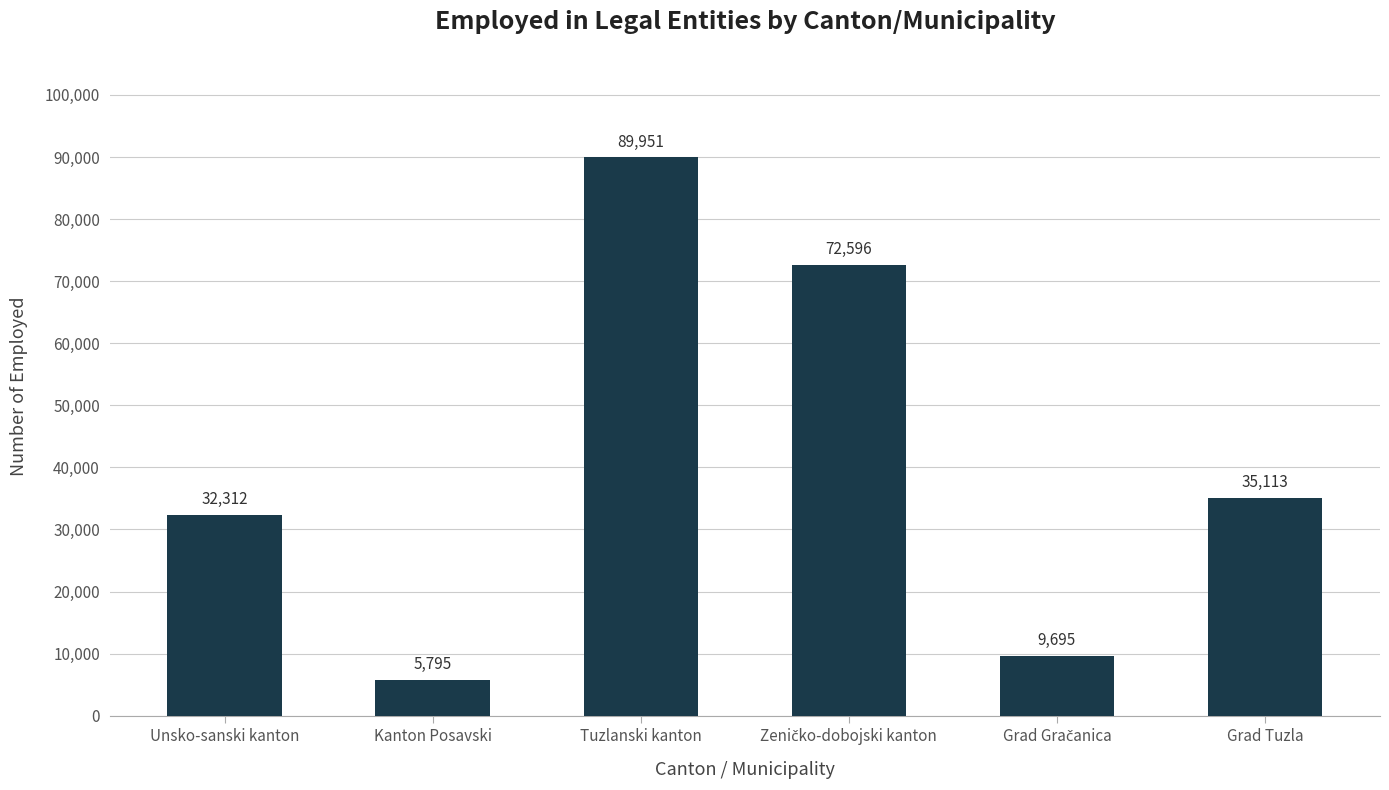

At which category does the chart reach its minimum across all series?

Kanton Posavski